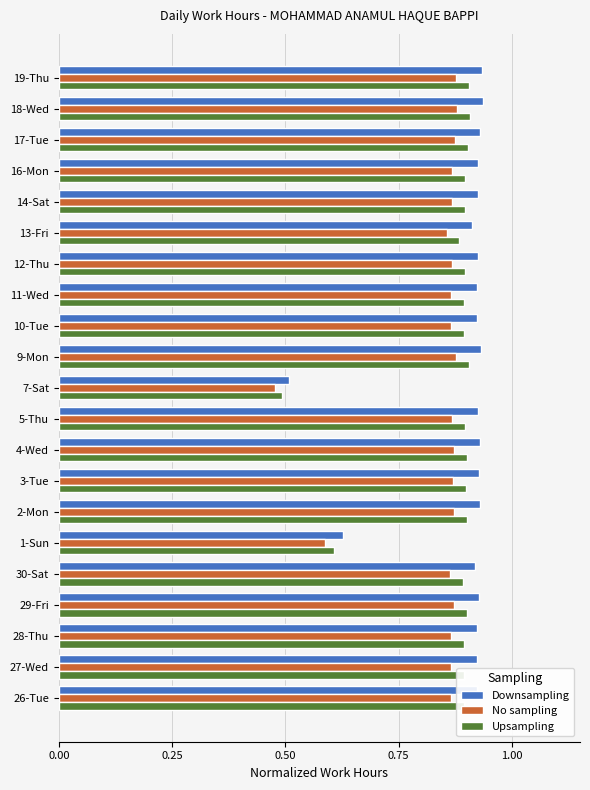

List the series in order of their peak value, lowest first.

No sampling, Upsampling, Downsampling